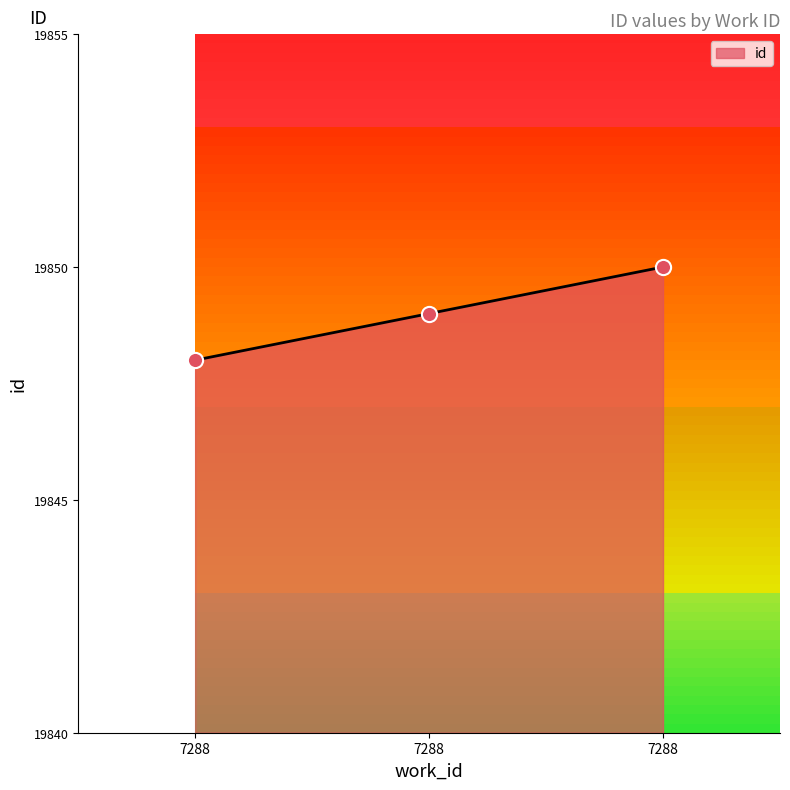

What is the change in value from 7288 to 7288?

+2